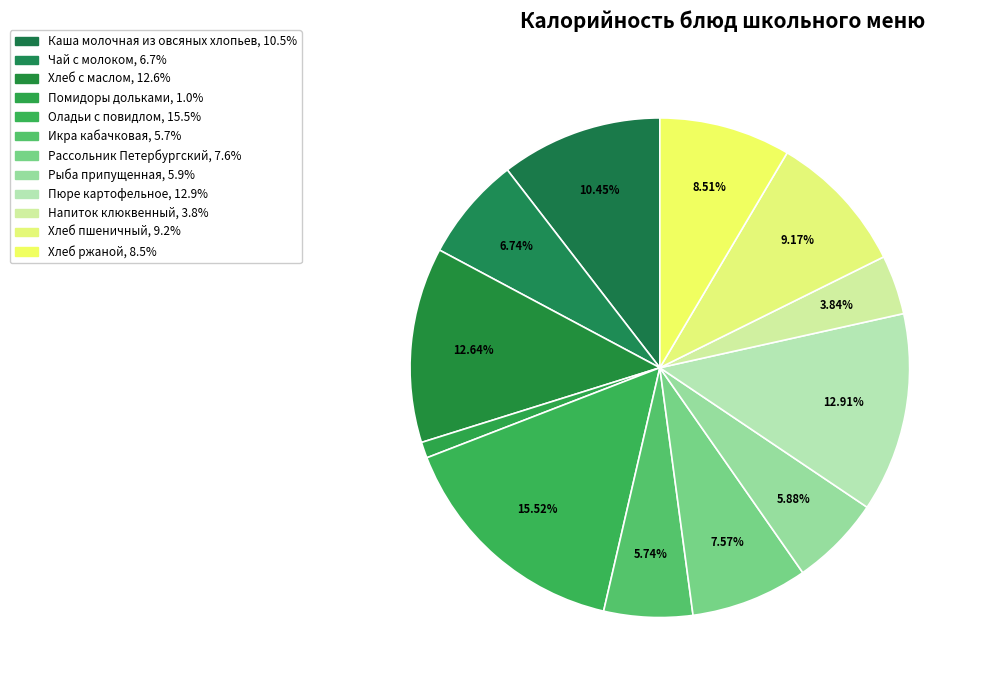

What is the change in value from Хлеб с маслом to Напиток клюквенный?

-112.3